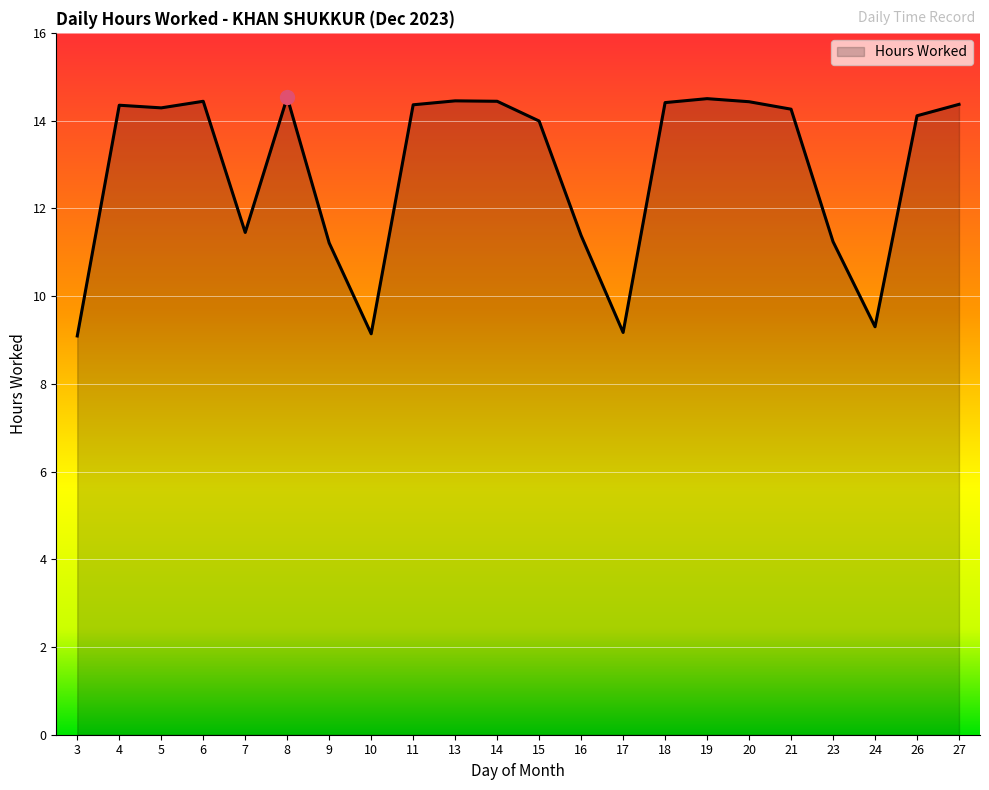

What is the smallest value displayed?

9.1